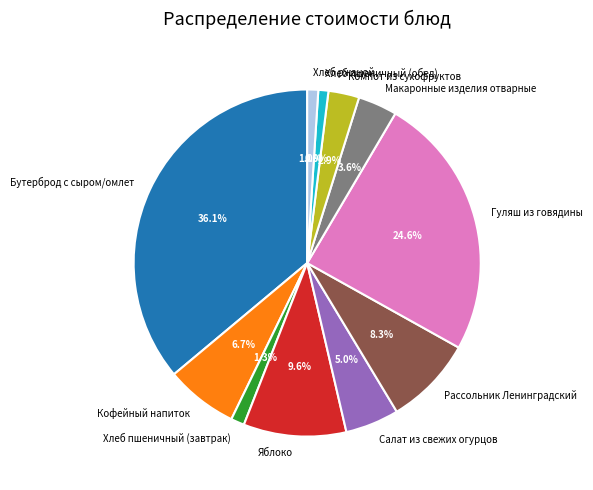

What is the ratio of the value at Яблоко to the value at Компот из сухофруктов?

3.3